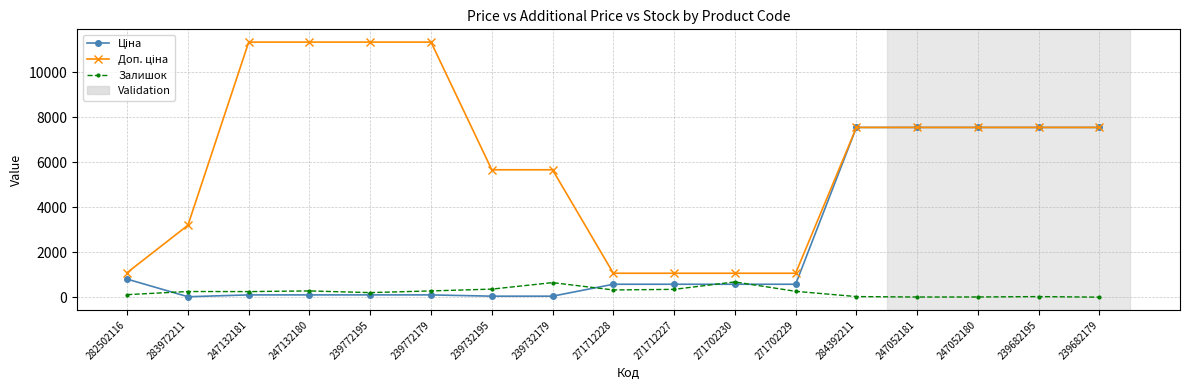

What is the total value across all series at 271702230?

2350.4